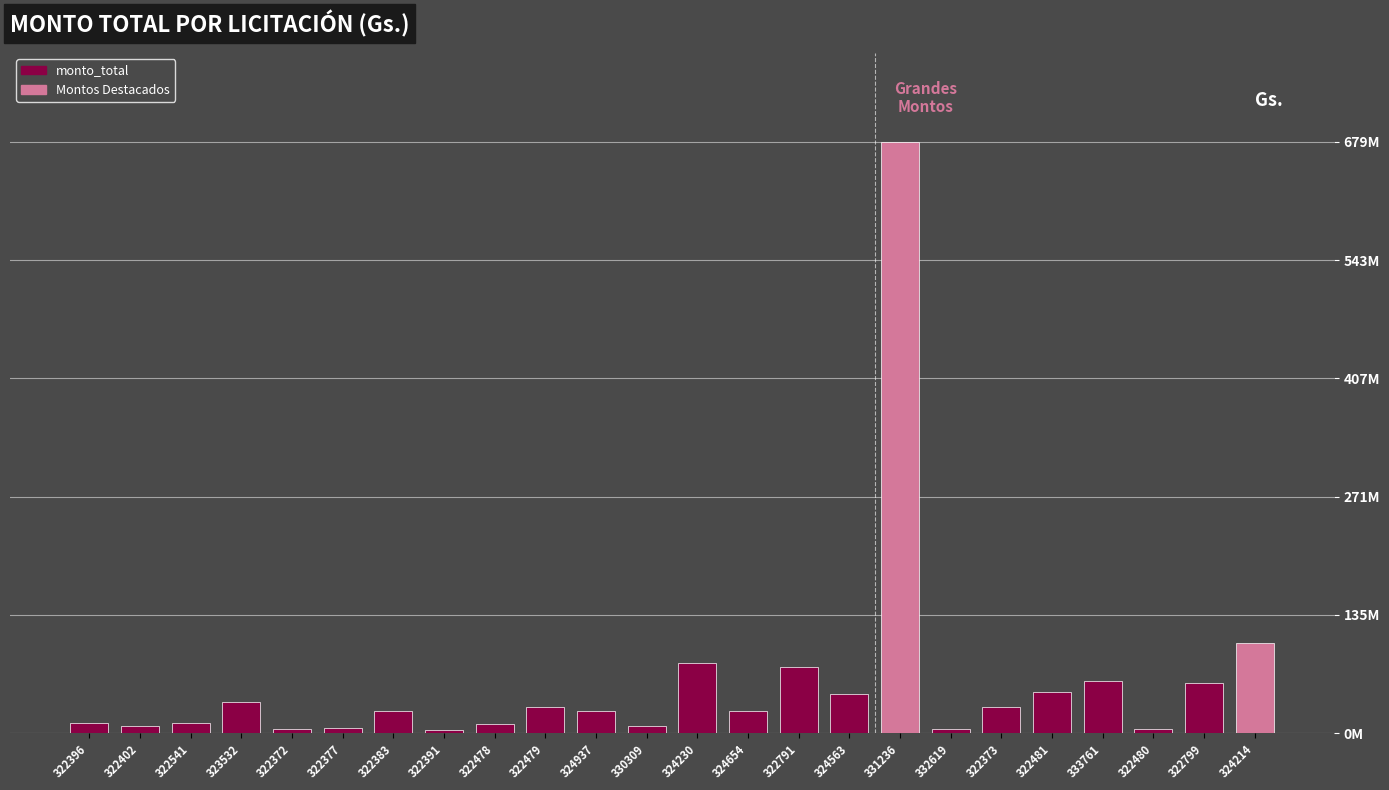

What is the minimum value shown in the chart?

2964000